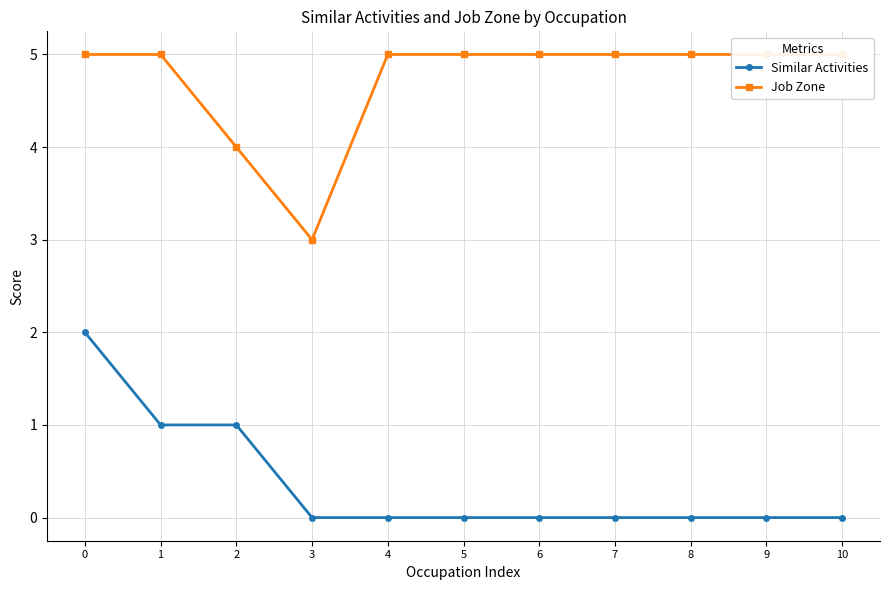

Reading left to right, extract all data points from this chart.

Similar Activities: 0=2	1=1	2=1	3=0	4=0	5=0	6=0	7=0	8=0	9=0	10=0
Job Zone: 0=5	1=5	2=4	3=3	4=5	5=5	6=5	7=5	8=5	9=5	10=5